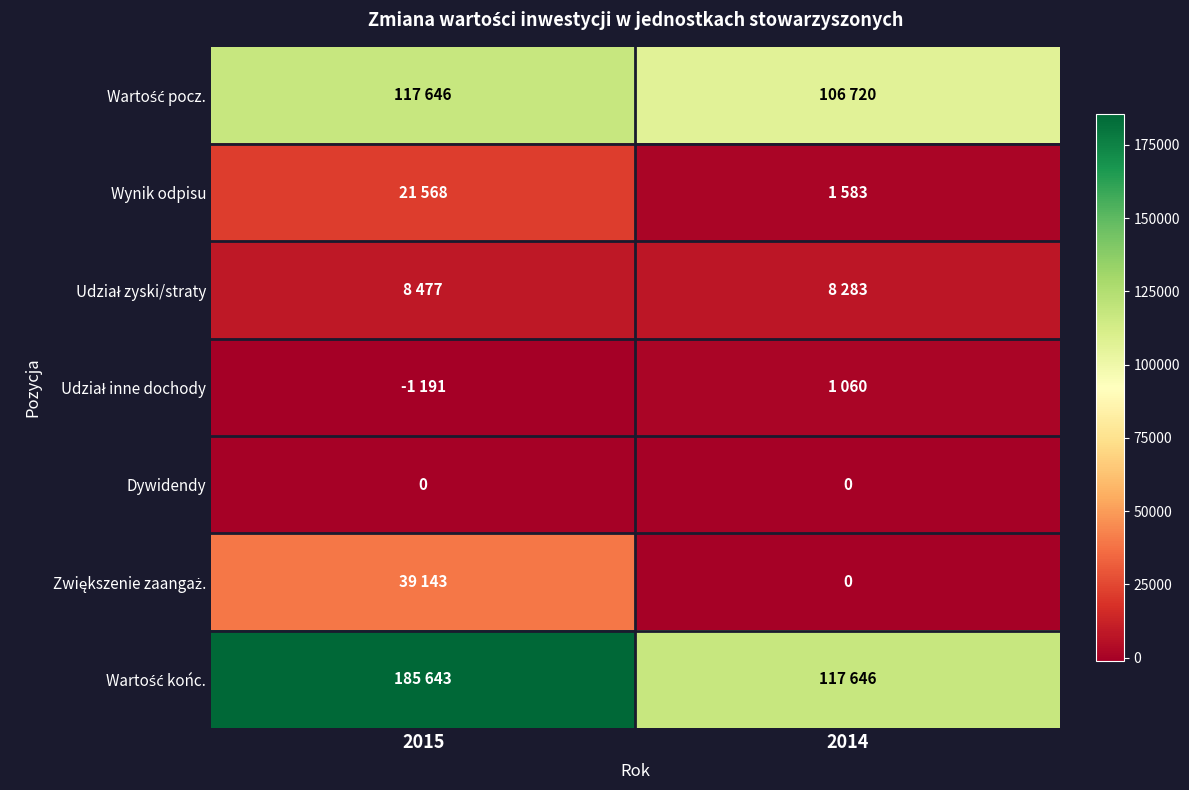

What is the greatest value displayed?

185643